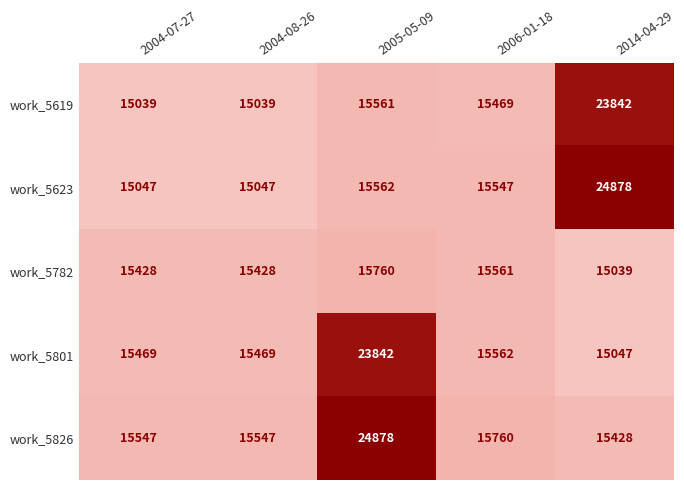

Reading left to right, extract all data points from this chart.

work_5619: 15039	15039	15561	15469	23842
work_5623: 15047	15047	15562	15547	24878
work_5782: 15428	15428	15760	15561	15039
work_5801: 15469	15469	23842	15562	15047
work_5826: 15547	15547	24878	15760	15428